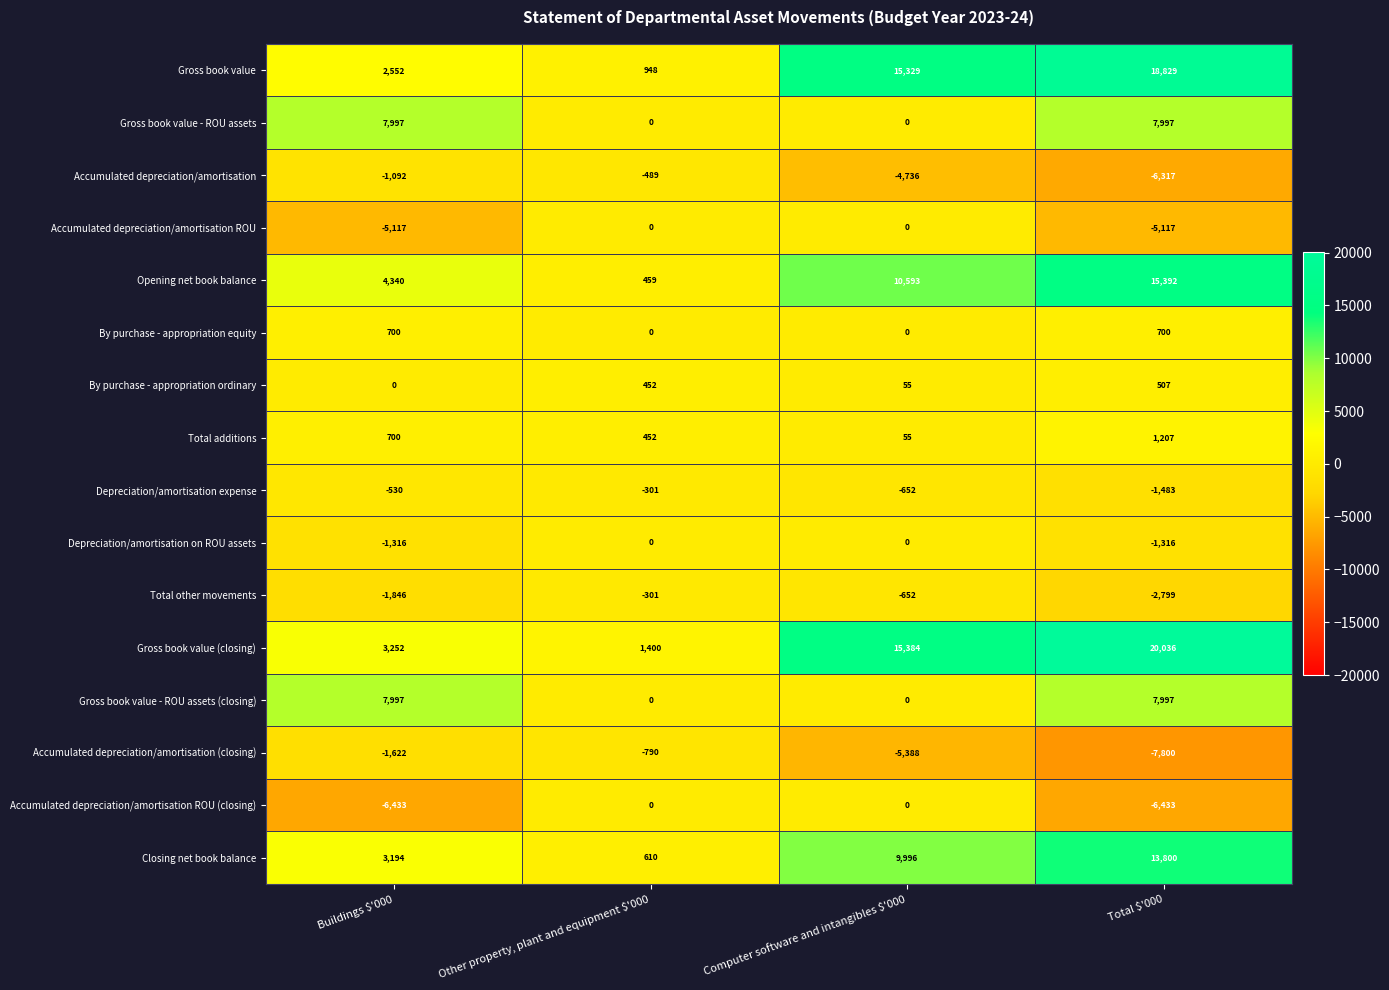

The Closing net book balance series shows 199 at Other property, plant and equipment $'000. True or false?

False